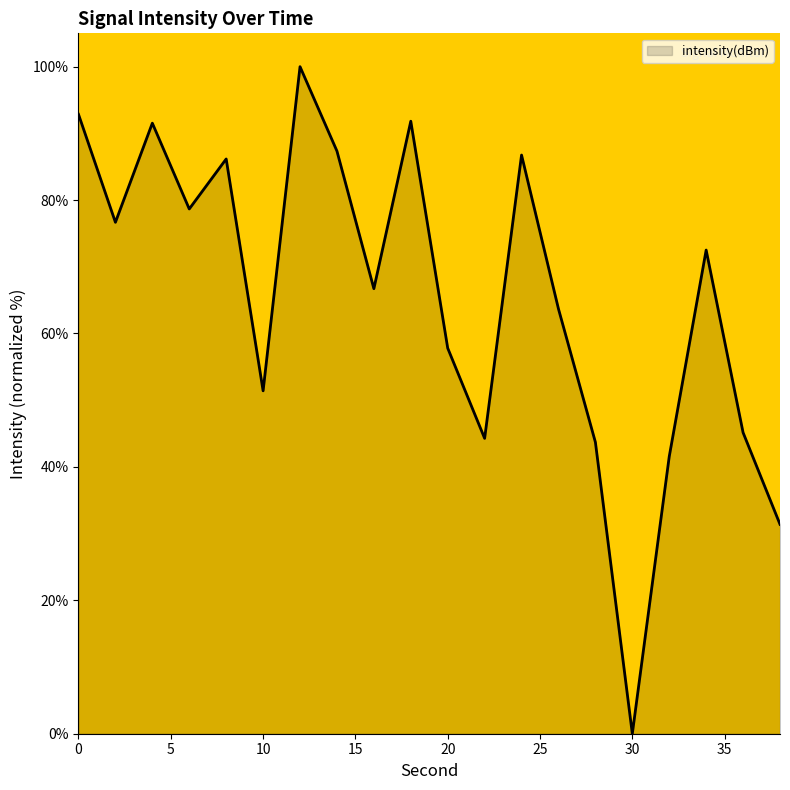

What is the greatest value displayed?

100.0